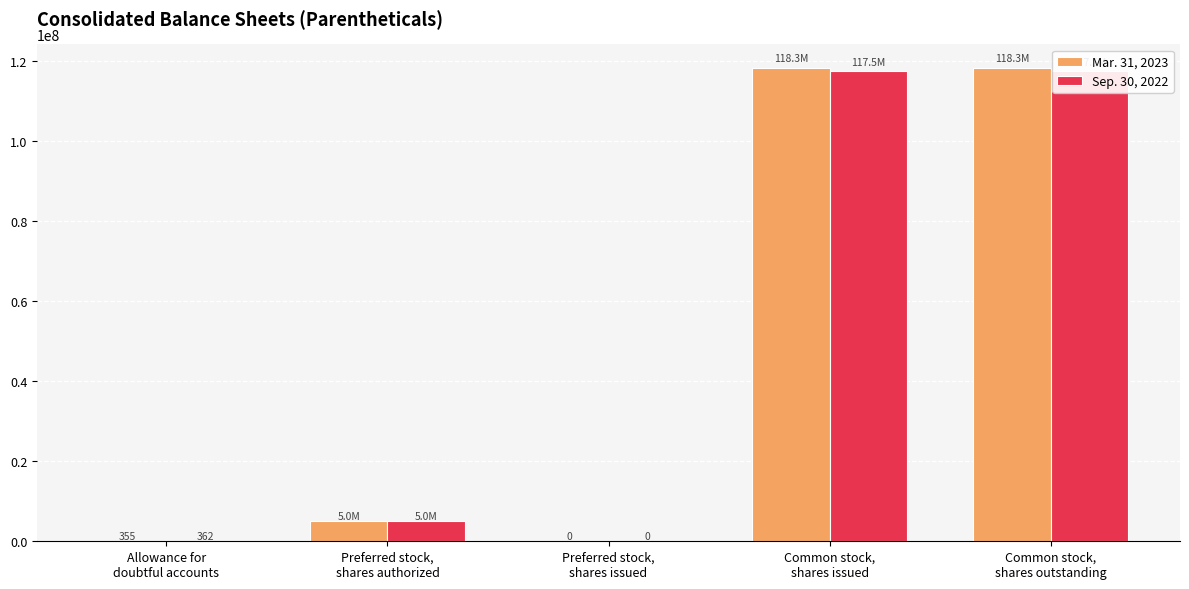

Reading right to left, list all the values displayed in this chart.

Mar. 31, 2023: Common stock,
shares outstanding=118334000	Common stock,
shares issued=118334000	Preferred stock,
shares issued=0	Preferred stock,
shares authorized=5000000	Allowance for
doubtful accounts=355
Sep. 30, 2022: Common stock,
shares outstanding=117472000	Common stock,
shares issued=117472000	Preferred stock,
shares issued=0	Preferred stock,
shares authorized=5000000	Allowance for
doubtful accounts=362